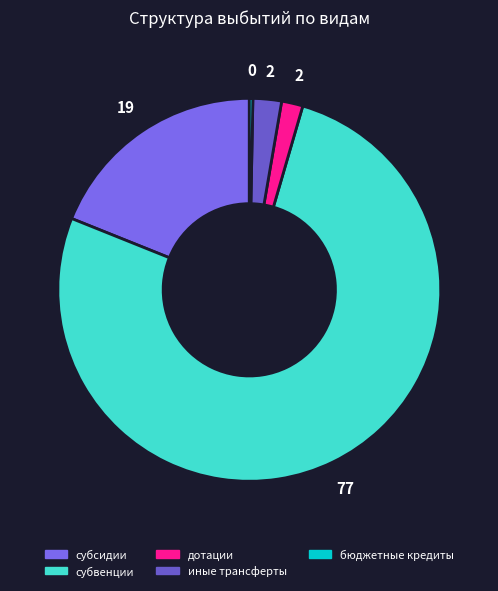

Count the number of slices in the pie.

5